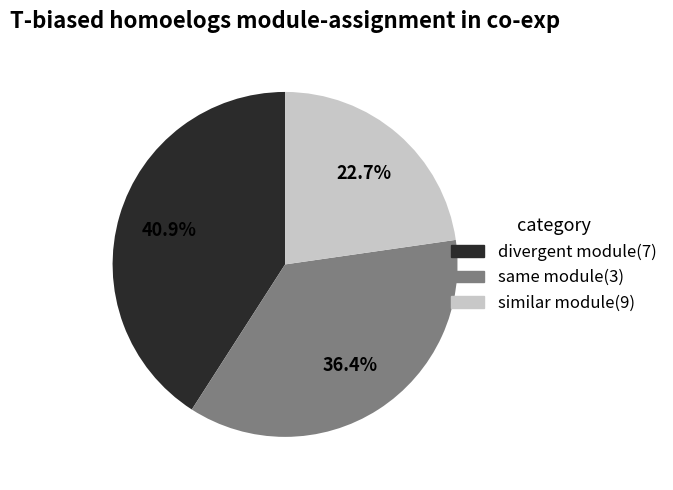

What is the smallest slice in the pie chart?

similar module(9)